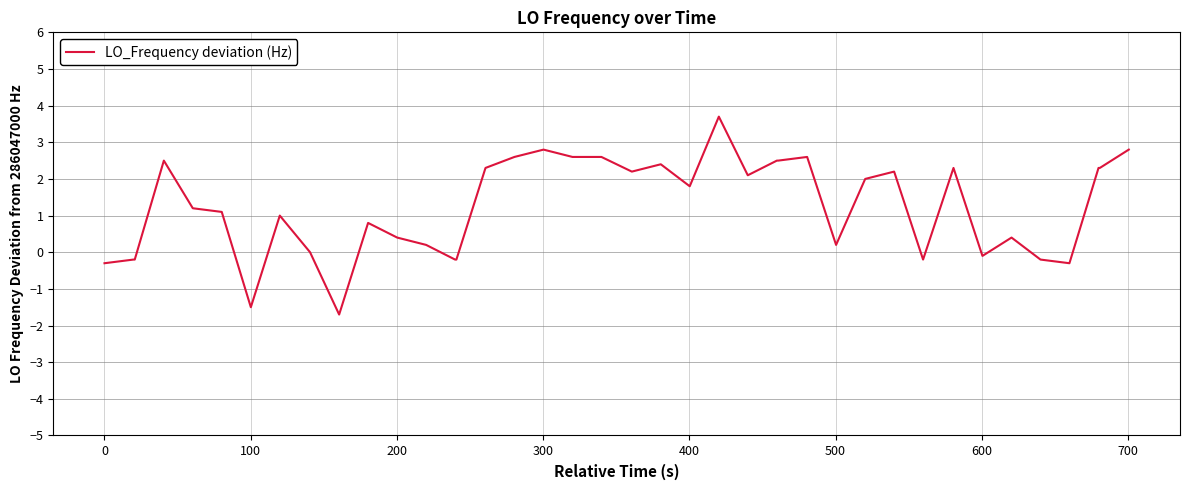

What is the smallest value displayed?

-1.7